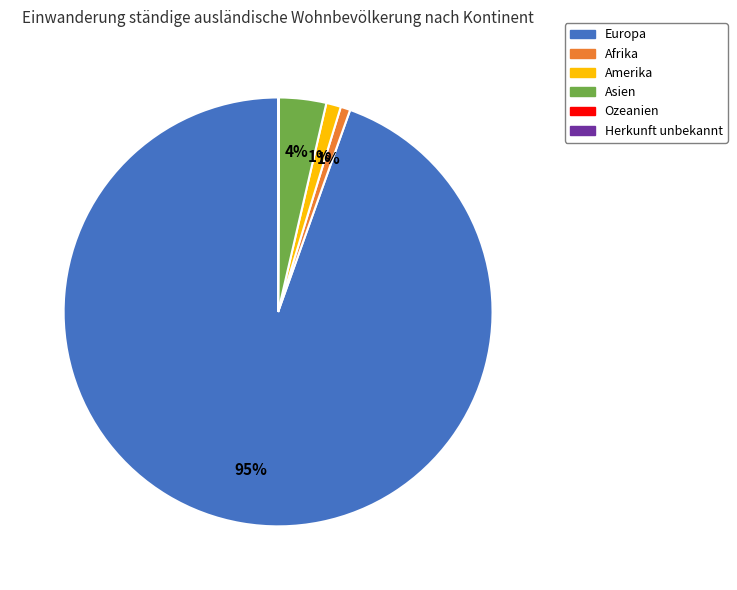

Is there a majority slice in this chart?

Yes